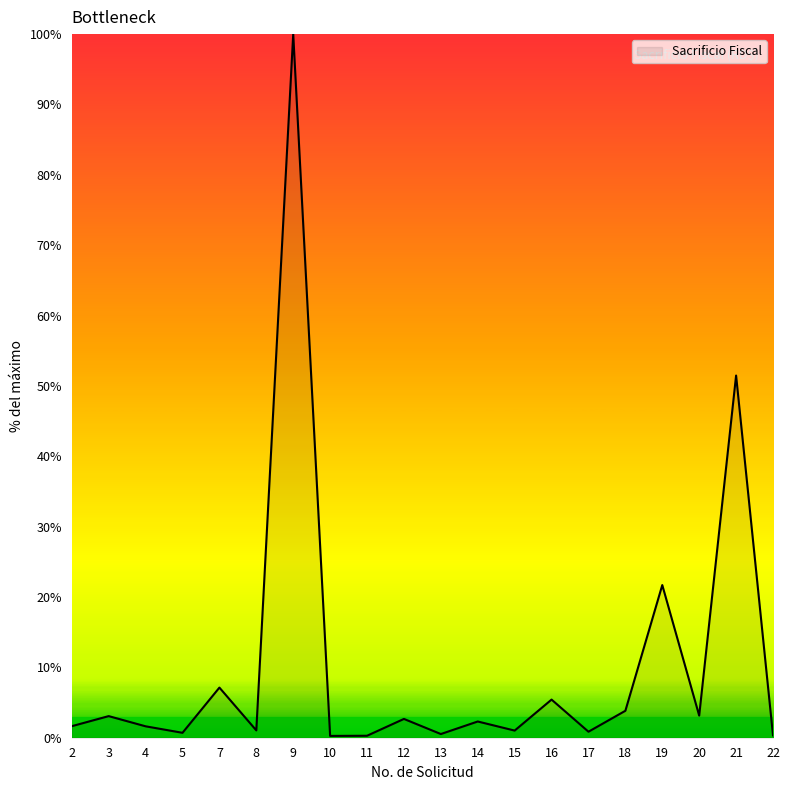

What is the change in value from 3 to 7?

+4.1